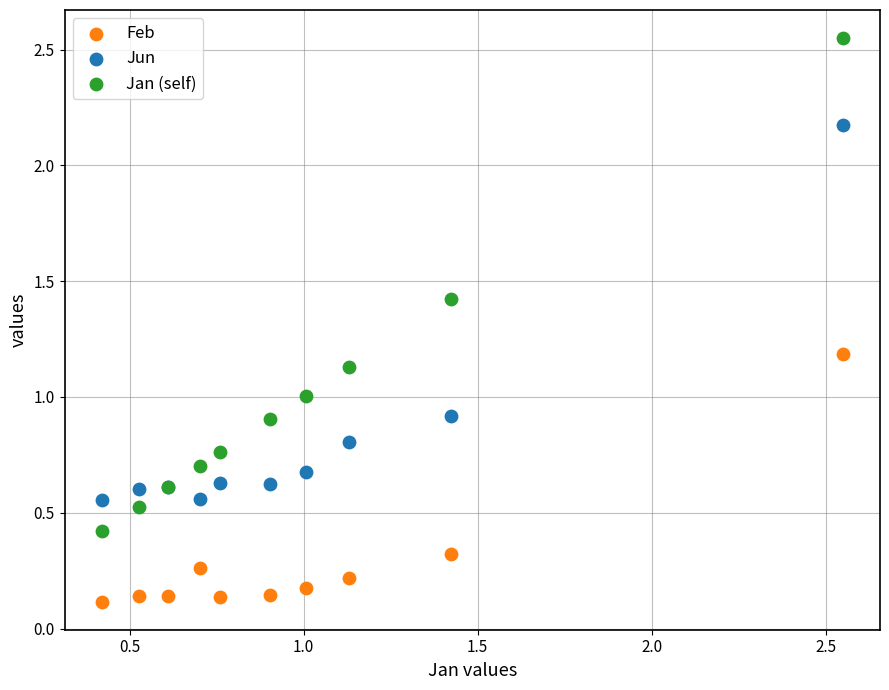

What are all the series names shown in the legend?

Feb, Jun, Jan (self)